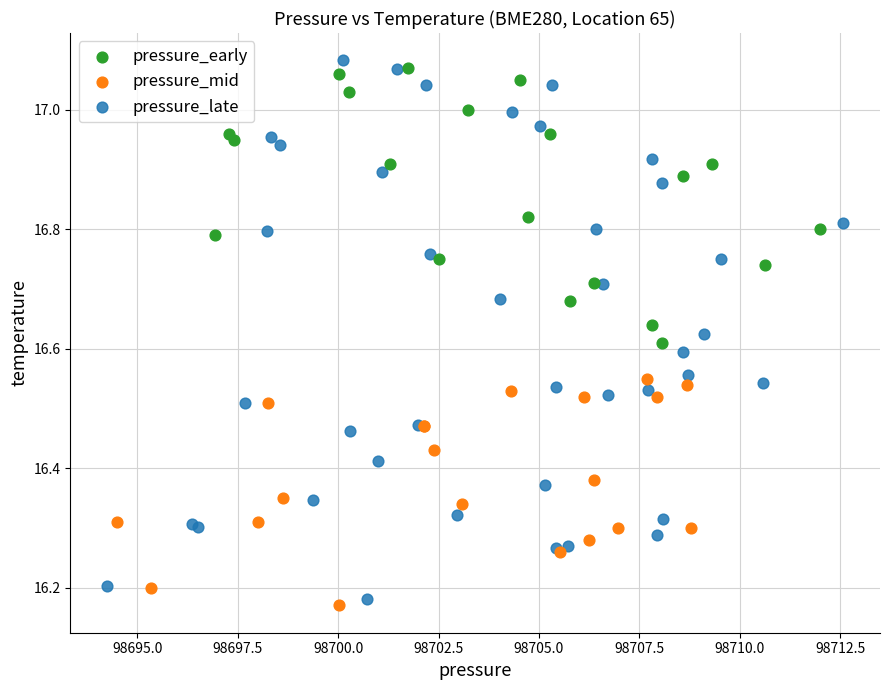

Which series has the largest Y range (max minus min)?

pressure_late